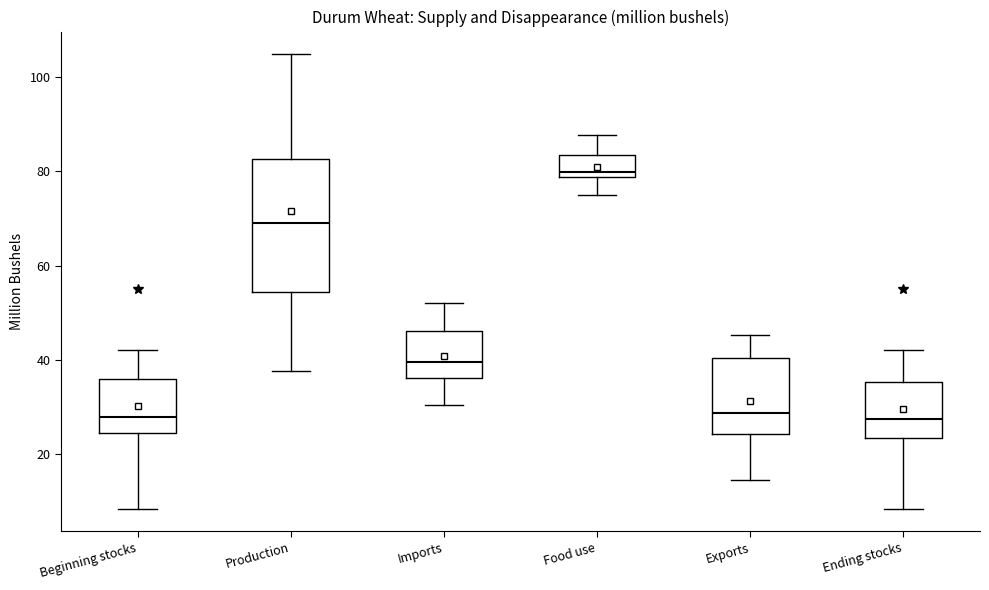

Reading left to right, transcribe this box plot: for each box, give where its median line is, the range the box spans, and where its two whiskers end, as read against the y-axis. The values are not printed on the chart, so give them approximately, as read against the axis.

Beginning stocks: median 28, box 24 to 36, whiskers 8 to 42
Production: median 70, box 54 to 82, whiskers 38 to 104
Imports: median 40, box 36 to 46, whiskers 30 to 52
Food use: median 80, box 78 to 84, whiskers 76 to 88
Exports: median 28, box 24 to 40, whiskers 14 to 46
Ending stocks: median 28, box 24 to 36, whiskers 8 to 42